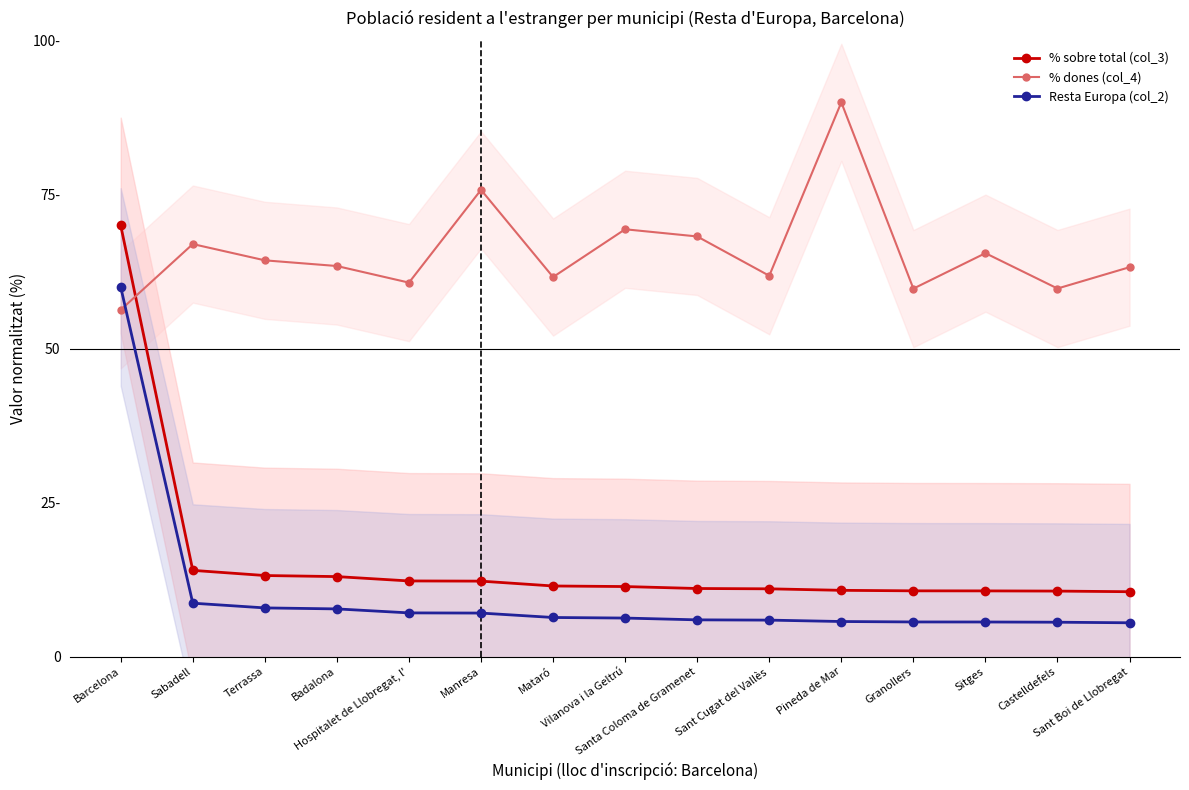

What is the difference between the maximum and second lowest values in the % sobre total (col_3) series?

59.4